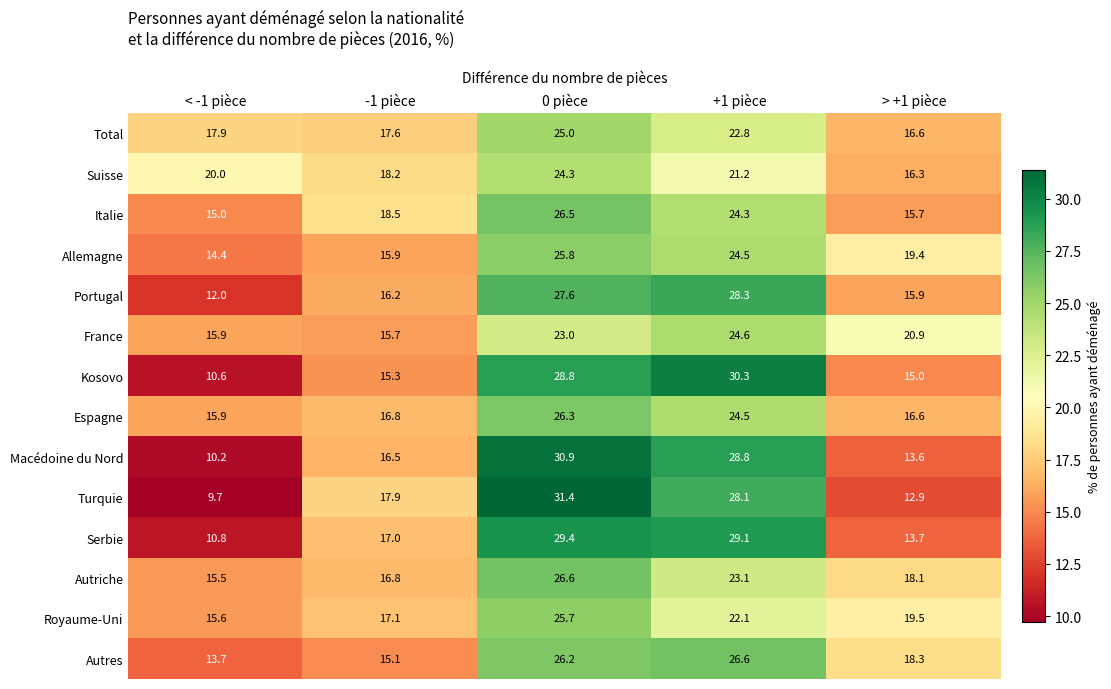

What is the difference between the highest and lowest values at > +1 pièce?

8.0